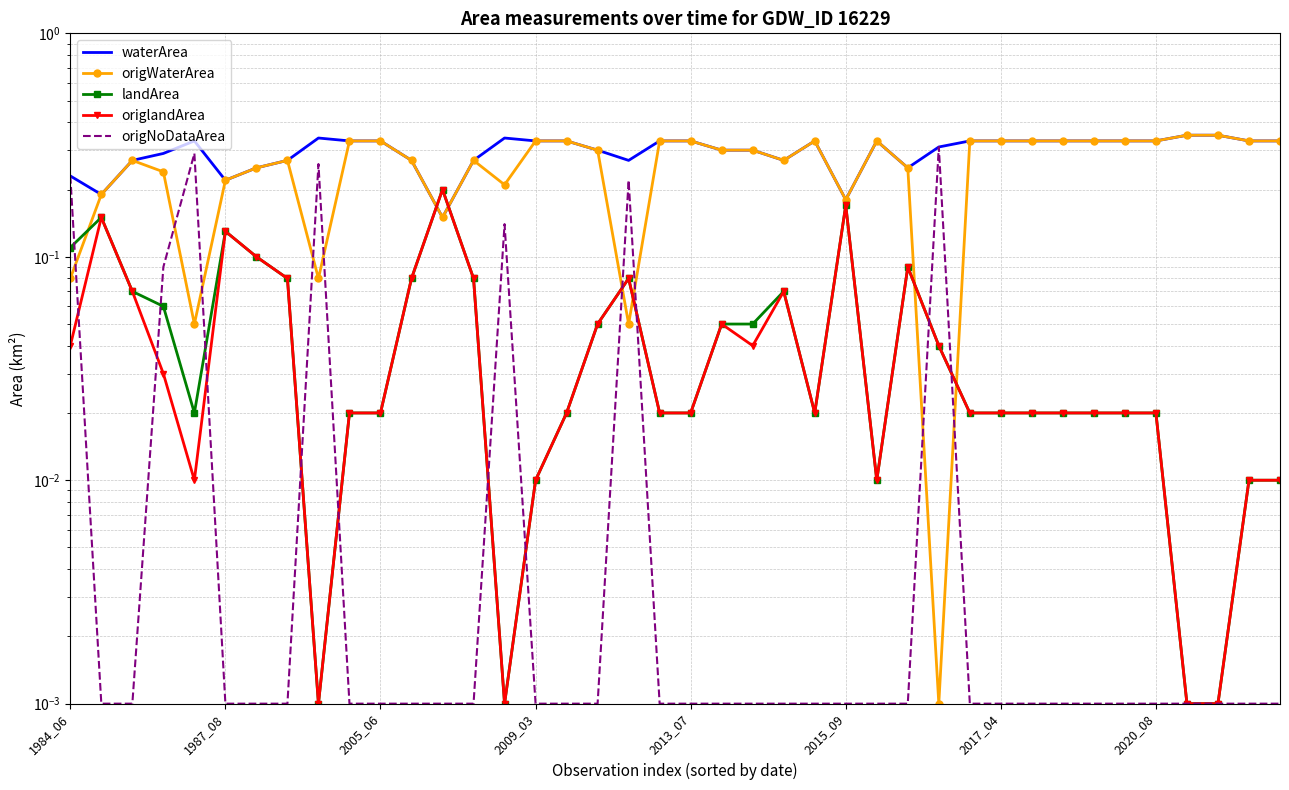

Between 12 and 35, which series saw the biggest shift?

waterArea